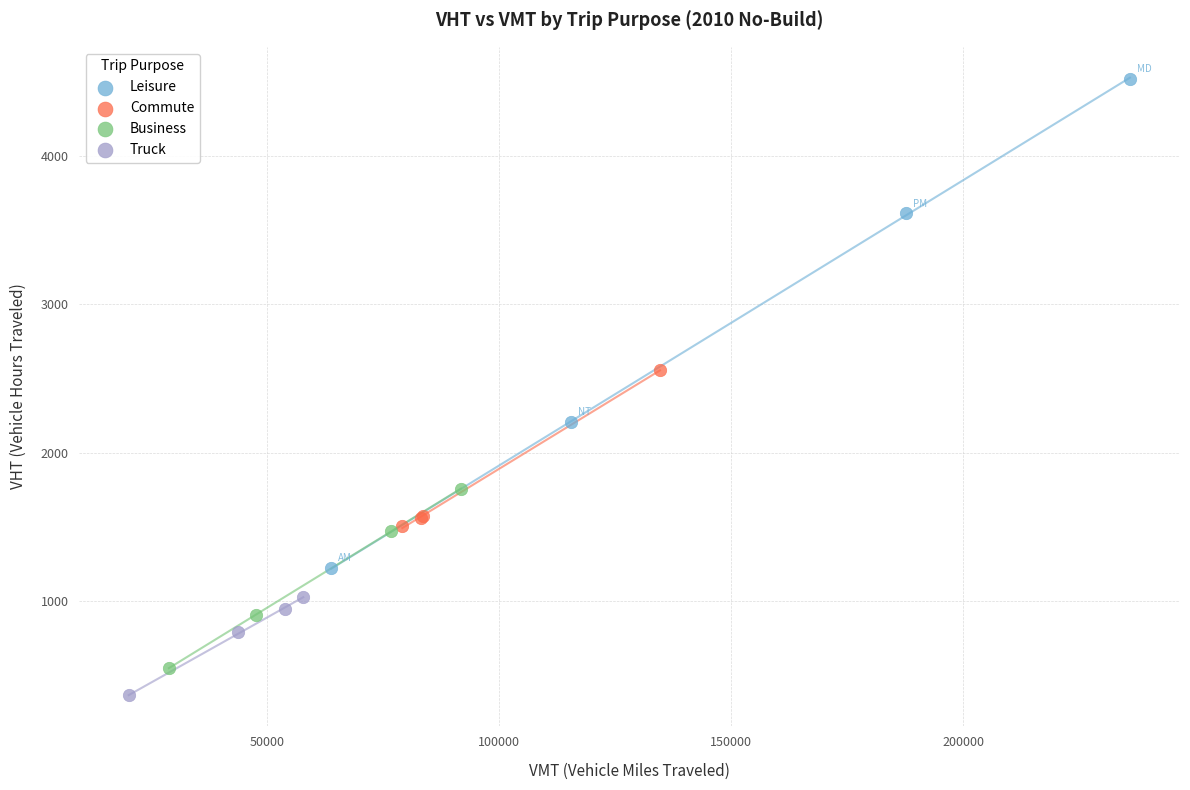

Which series has the widest spread of Y values?

Leisure